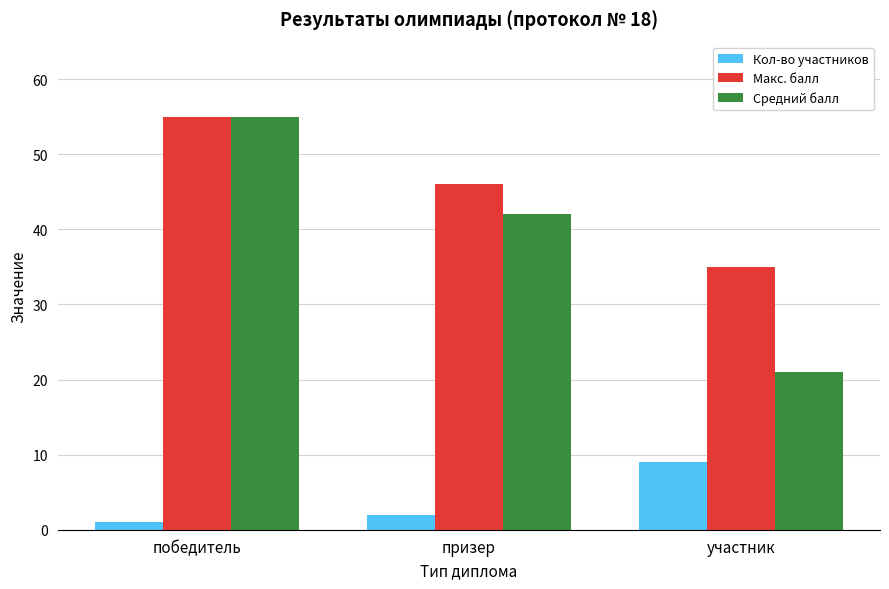

What is the label of the 1st bar from the left?

победитель